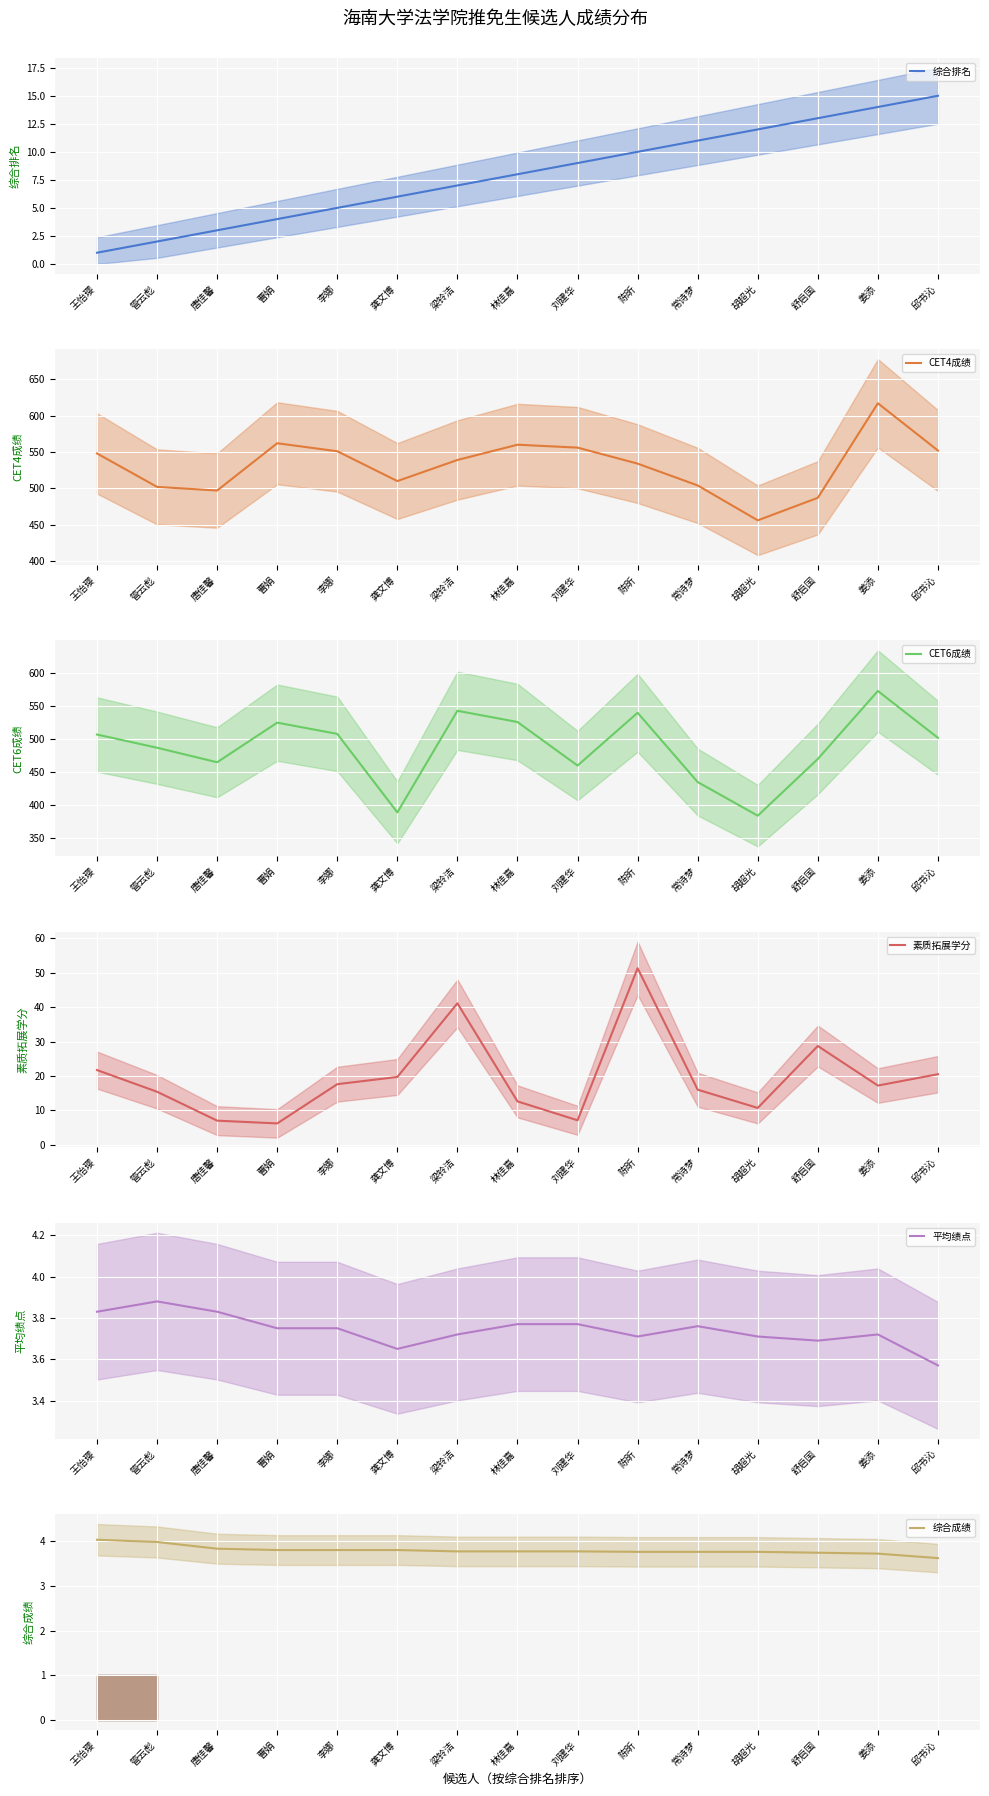

Which series has the largest total across all categories?

CET4成绩